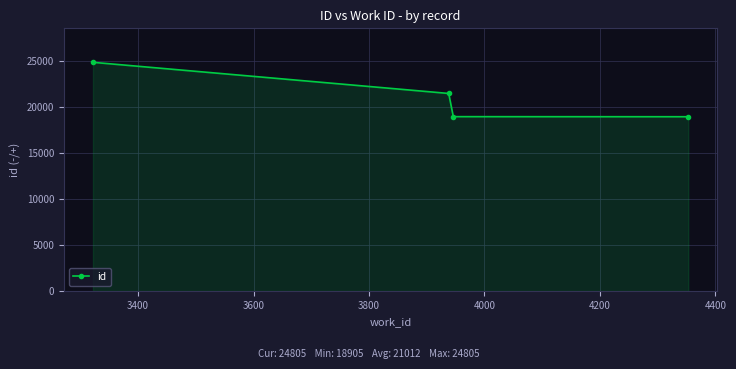

What is the value of the 3rd point from the left?

18913